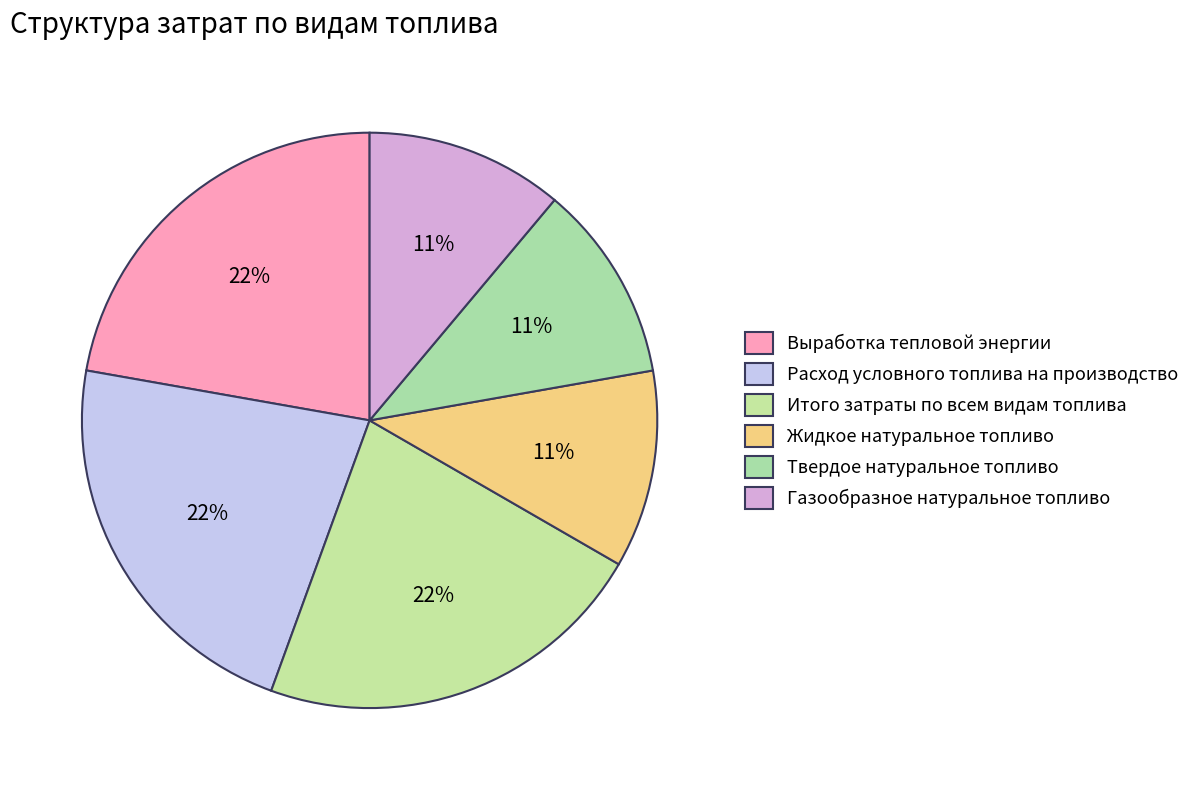

Count the number of slices in the pie.

6